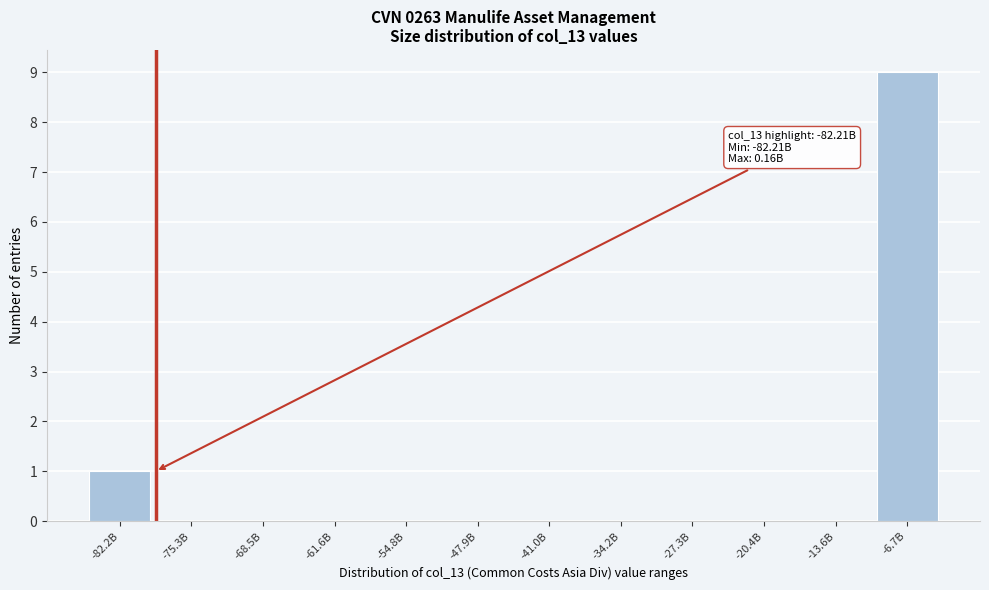

Reading right to left, what are all the values shown in this chart?

-6.7B=9	-13.6B=0	-20.4B=0	-27.3B=0	-34.2B=0	-41.0B=0	-47.9B=0	-54.8B=0	-61.6B=0	-68.5B=0	-75.3B=0	-82.2B=1